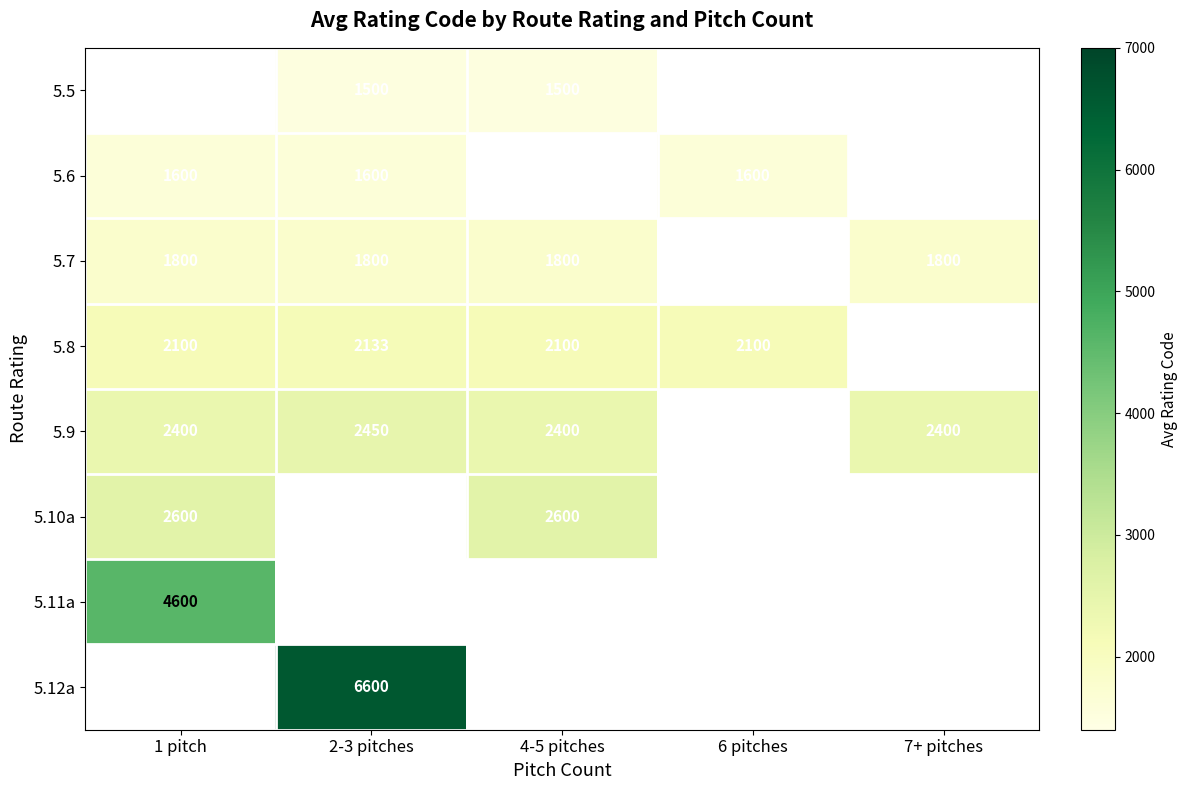

Is it true that 5.6 equals 556 at 6 pitches?

False